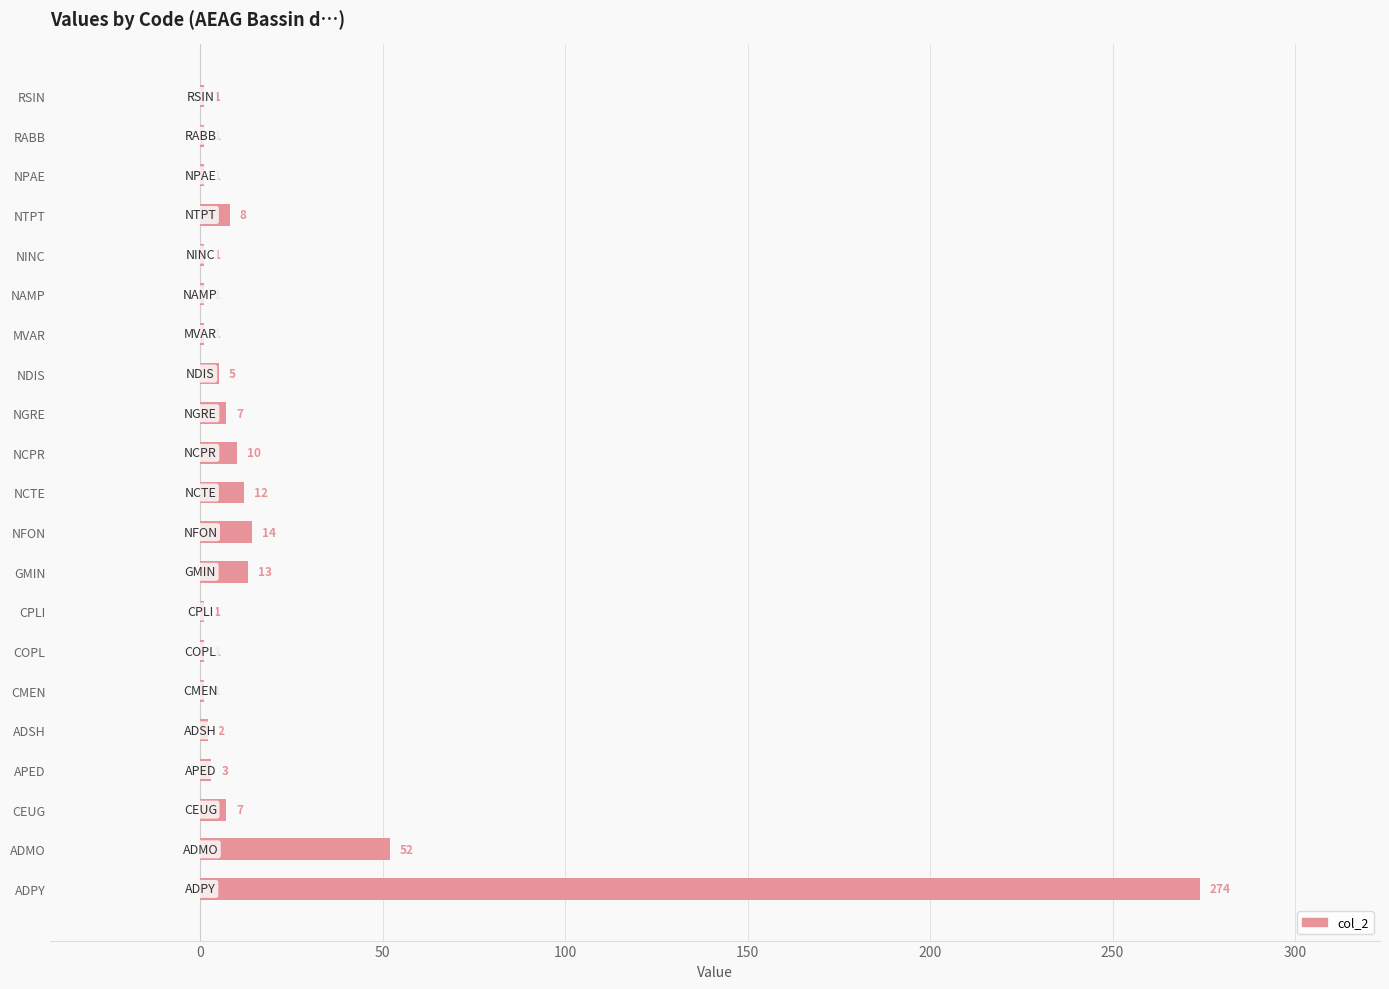

Reading bottom to top, what are all the values shown in this chart?

ADPY=274	ADMO=52	CEUG=7	APED=3	ADSH=2	CMEN=1	COPL=1	CPLI=1	GMIN=13	NFON=14	NCTE=12	NCPR=10	NGRE=7	NDIS=5	MVAR=1	NAMP=1	NINC=1	NTPT=8	NPAE=1	RABB=1	RSIN=1